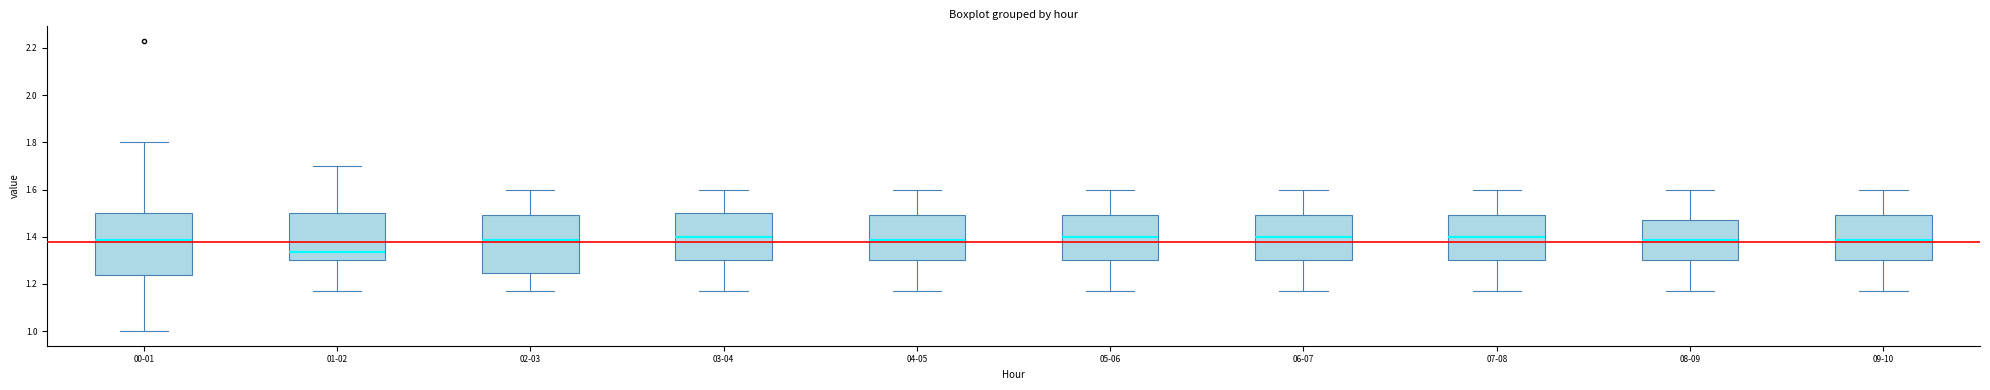

Reading left to right, read every box against the y-axis: the position of its median line, the range the box covers, and the ends of its whiskers. The values are not printed on the chart, so give them approximately, as read against the axis.

00-01: median 1.38, box 1.24 to 1.50, whiskers 1.00 to 1.80
01-02: median 1.34, box 1.30 to 1.50, whiskers 1.18 to 1.70
02-03: median 1.38, box 1.24 to 1.50, whiskers 1.18 to 1.60
03-04: median 1.40, box 1.30 to 1.50, whiskers 1.18 to 1.60
04-05: median 1.38, box 1.30 to 1.50, whiskers 1.18 to 1.60
05-06: median 1.40, box 1.30 to 1.50, whiskers 1.18 to 1.60
06-07: median 1.40, box 1.30 to 1.50, whiskers 1.18 to 1.60
07-08: median 1.40, box 1.30 to 1.50, whiskers 1.18 to 1.60
08-09: median 1.38, box 1.30 to 1.48, whiskers 1.18 to 1.60
09-10: median 1.38, box 1.30 to 1.50, whiskers 1.18 to 1.60